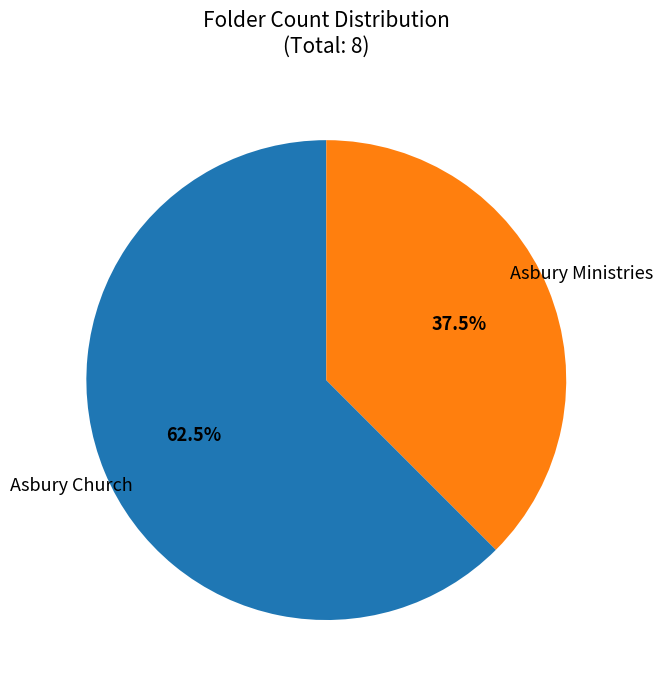

To the nearest percent, what is the difference between the Asbury Ministries and Asbury Church slice percentages?

25%